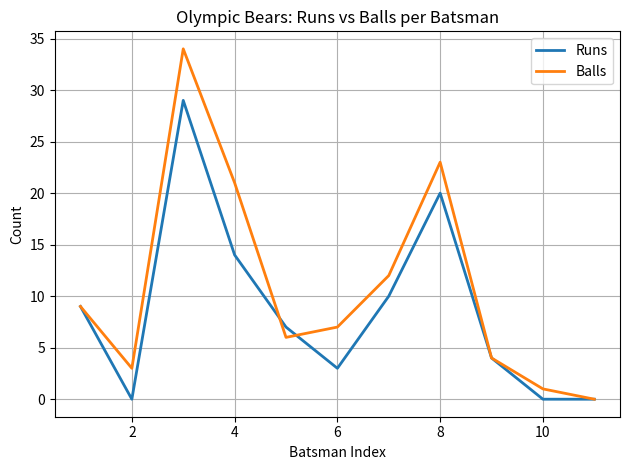

Which series has the largest total across all categories?

Balls